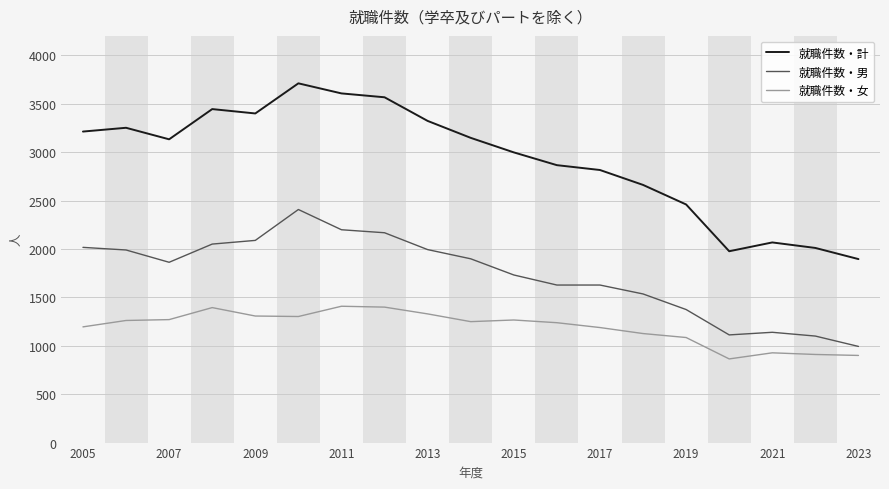

What is the maximum value for 就職件数・男?

2407